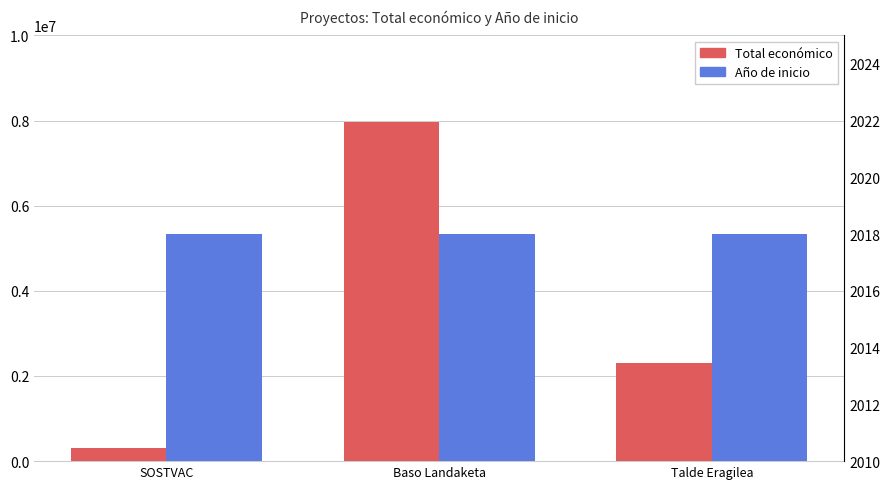

Between SOSTVAC and Talde Eragilea, which series saw the biggest shift?

Total económico